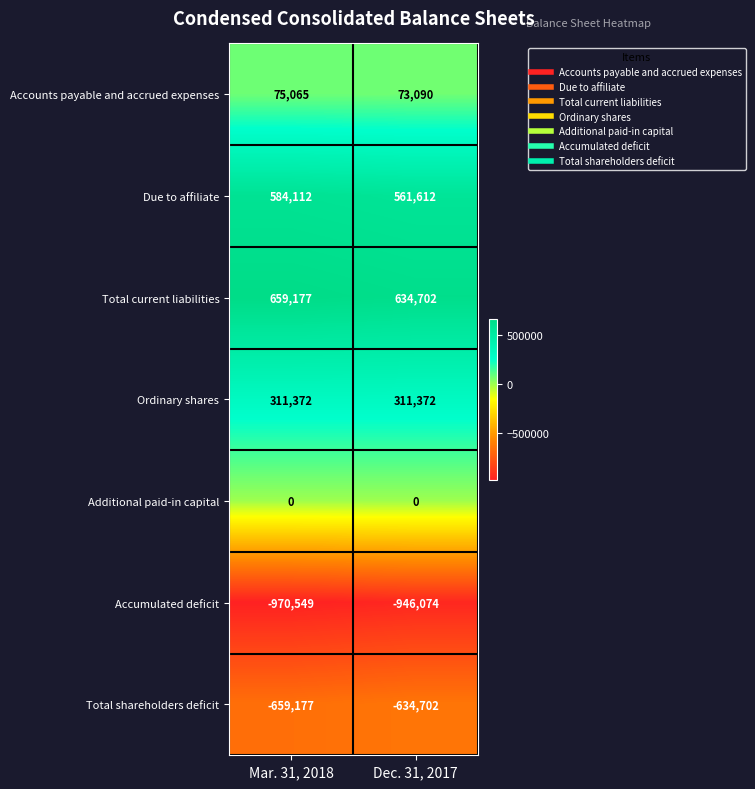

Which series has the largest total across all categories?

Total current liabilities